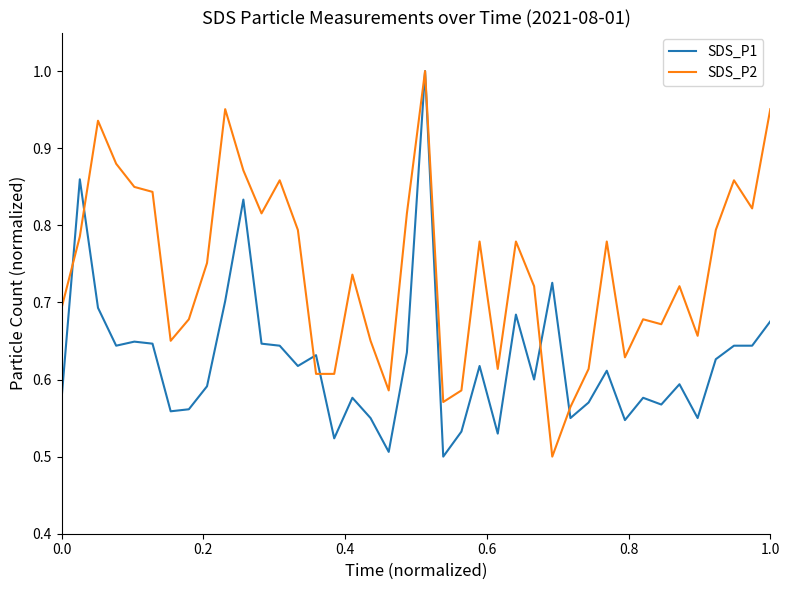

Rank the series by their average value, from highest to lowest.

SDS_P2, SDS_P1